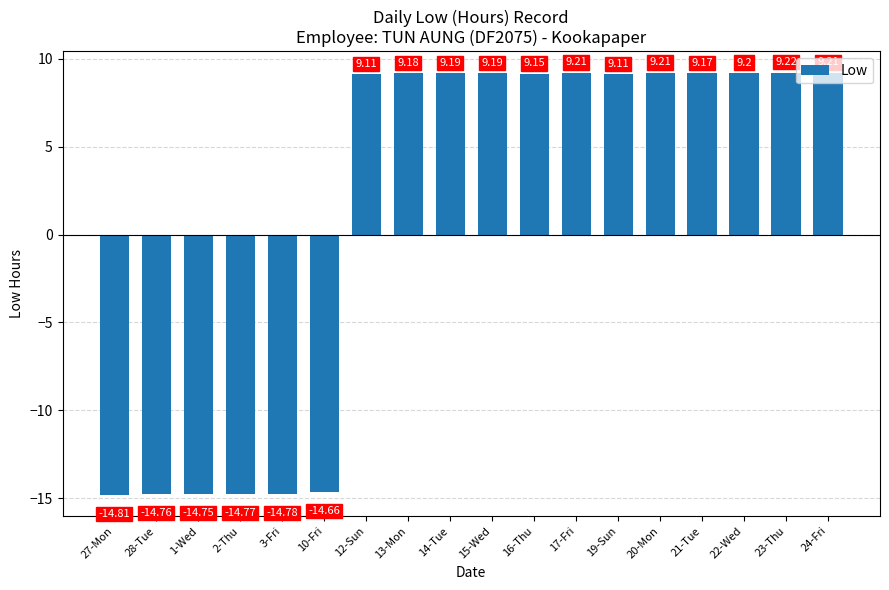

What is the change in value from 12-Sun to 17-Fri?

+0.1